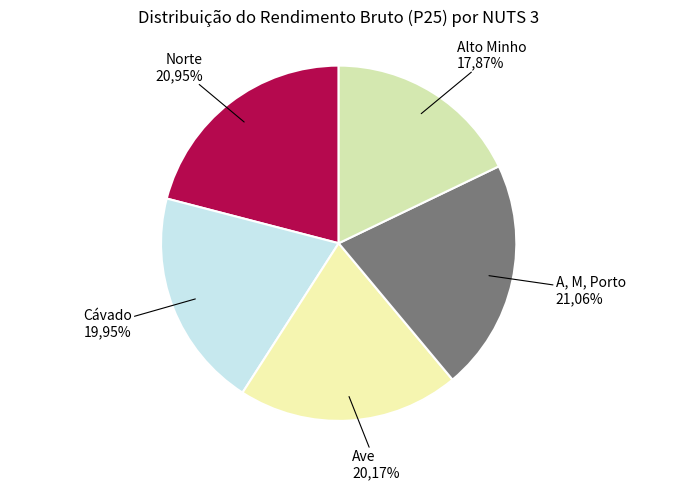

Is there a majority slice in this chart?

No